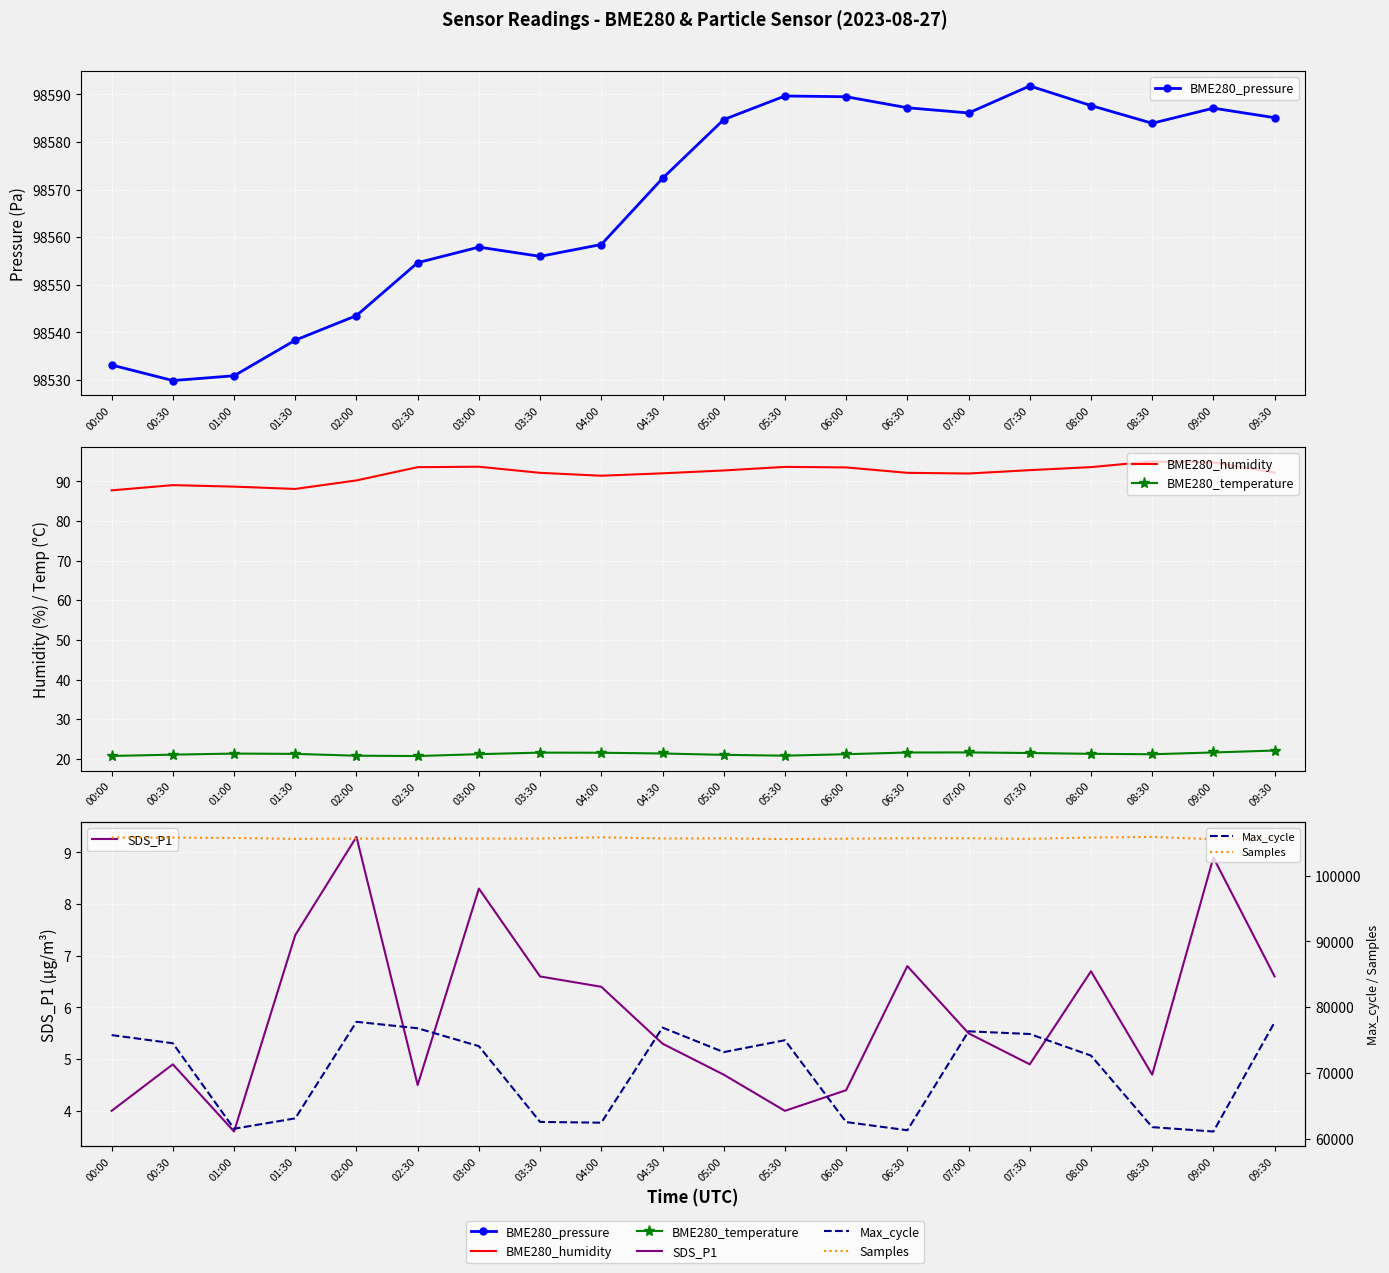

True or false: Samples has a value of 148801.2 at 03:30.

False